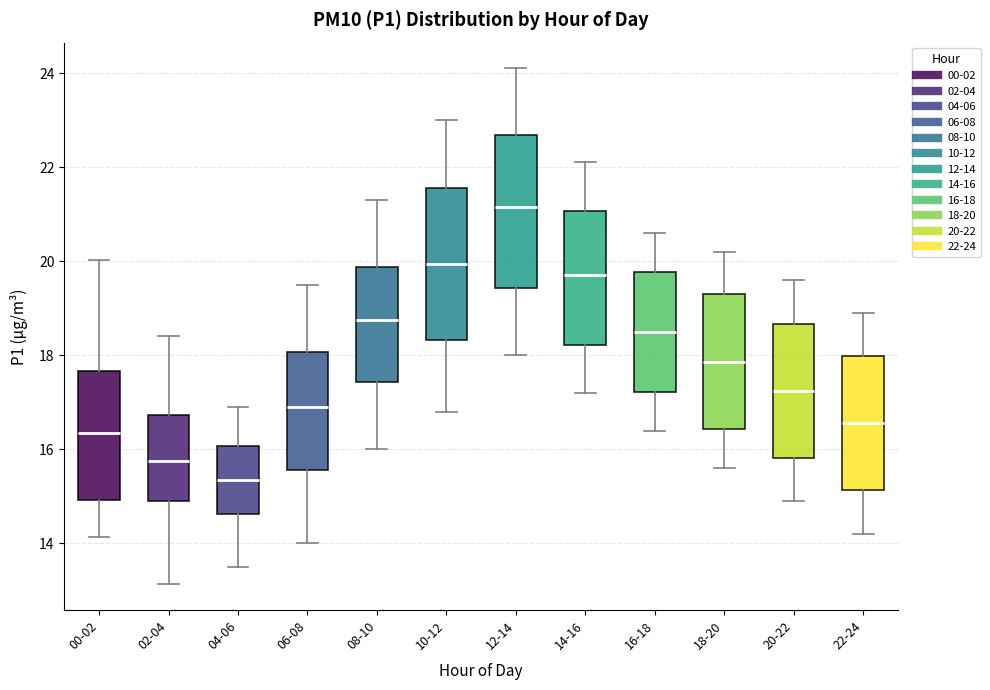

Where does the lower whisker of the box for 20-22 end on the y-axis? The values are not printed on the chart, so give them approximately, as read against the axis.

15.0